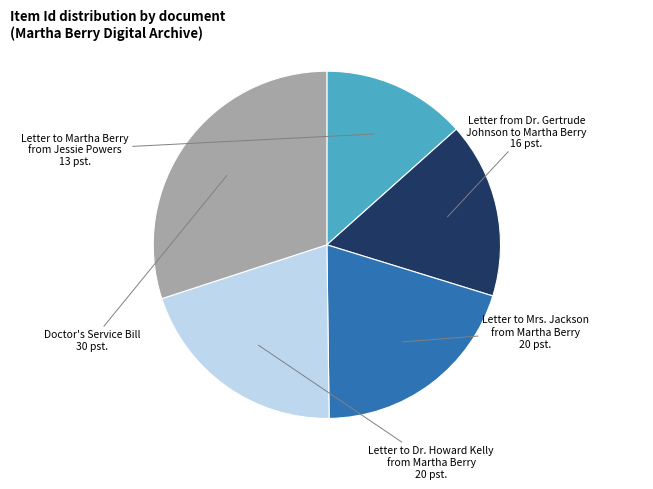

Does any single category account for the majority?

No